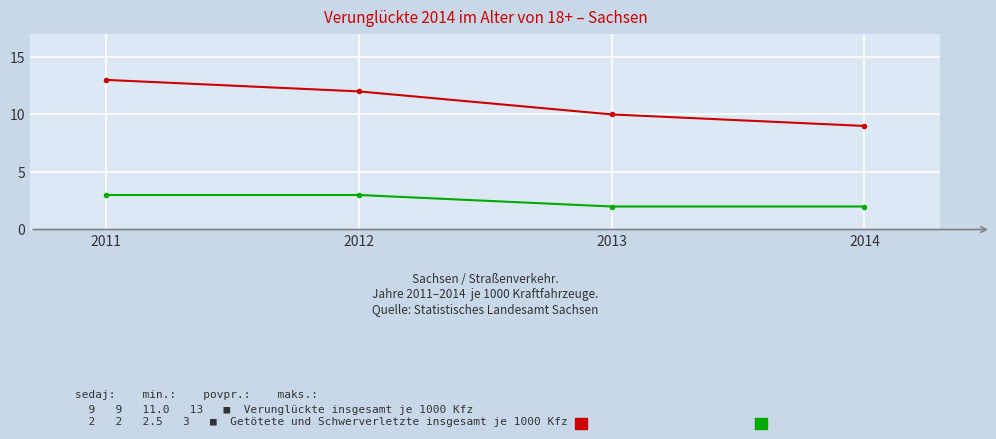

What is the difference between the highest and lowest values at 2012?

9